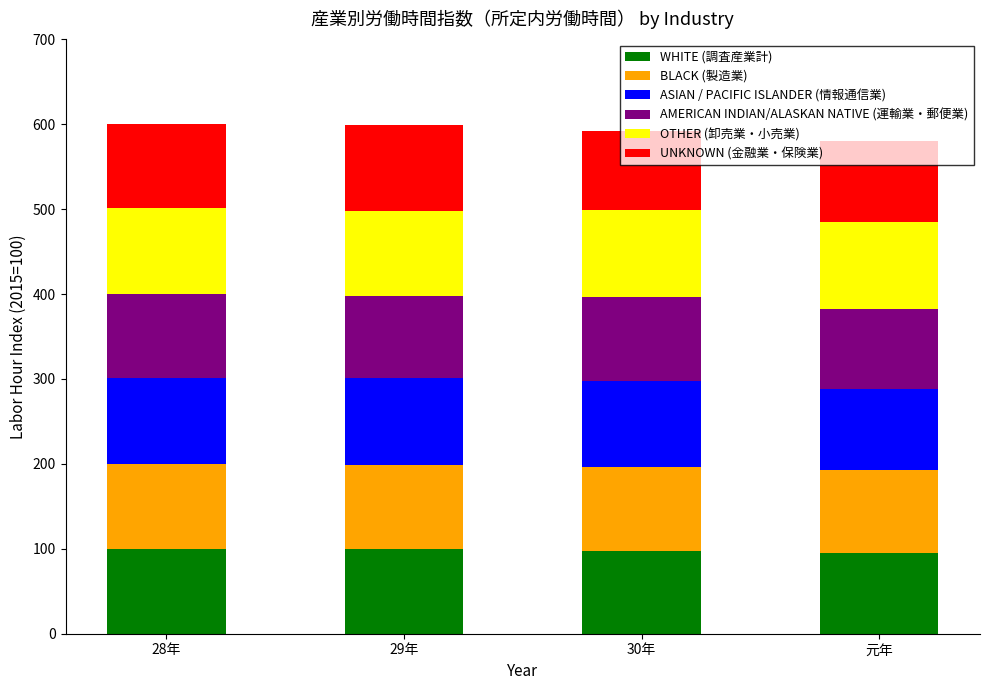

What is the total value across all series at 29年?

598.8